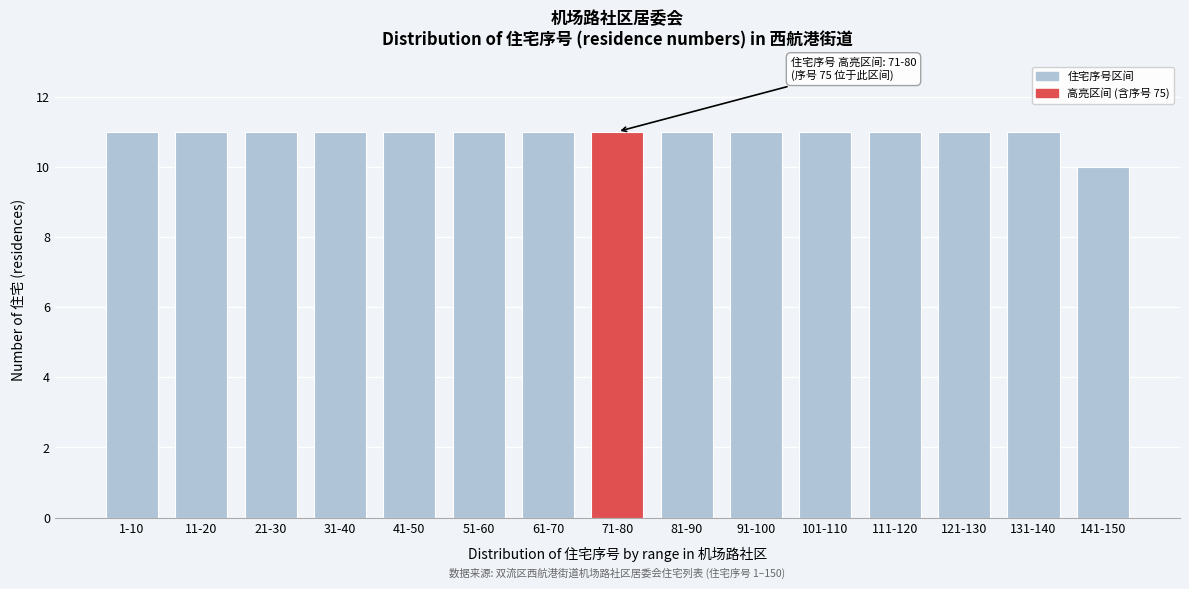

Reading right to left, transcribe all the data shown in this chart.

10	11	11	11	11	11	11	11	11	11	11	11	11	11	11